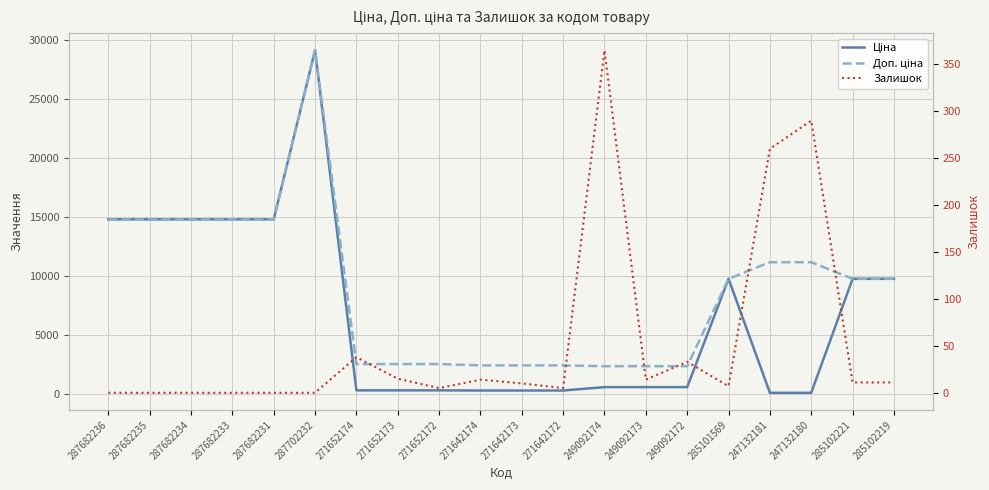

At which category does the chart reach its peak across all series?

287702232